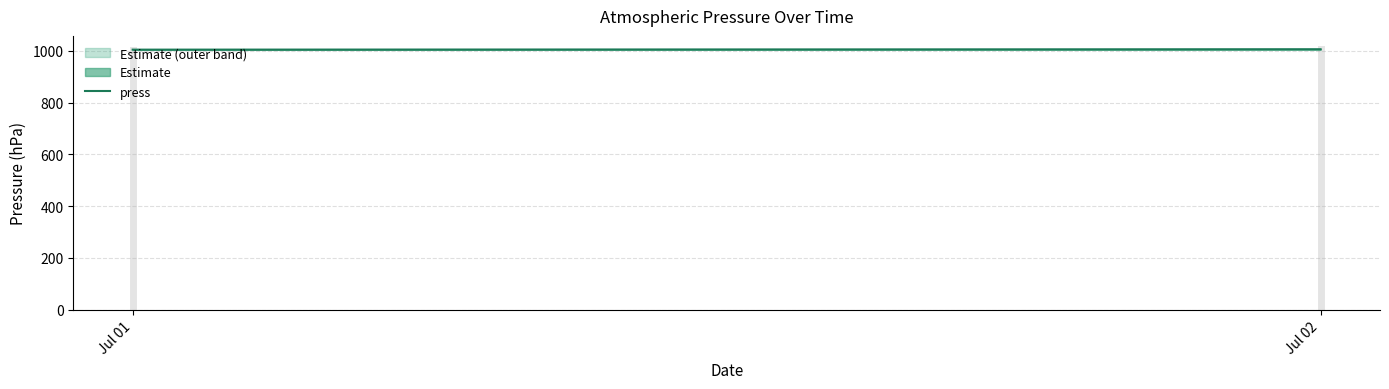

Rank the categories by value from highest to lowest.

Jul 02, Jul 01